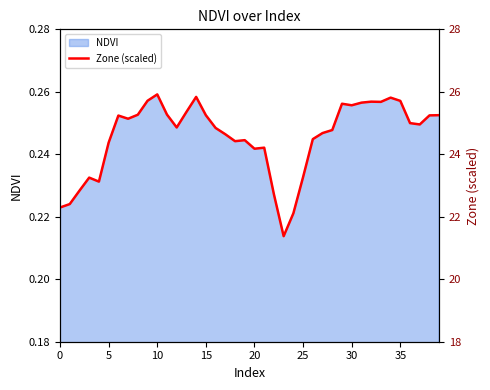

What is the sum of all values?

982.5